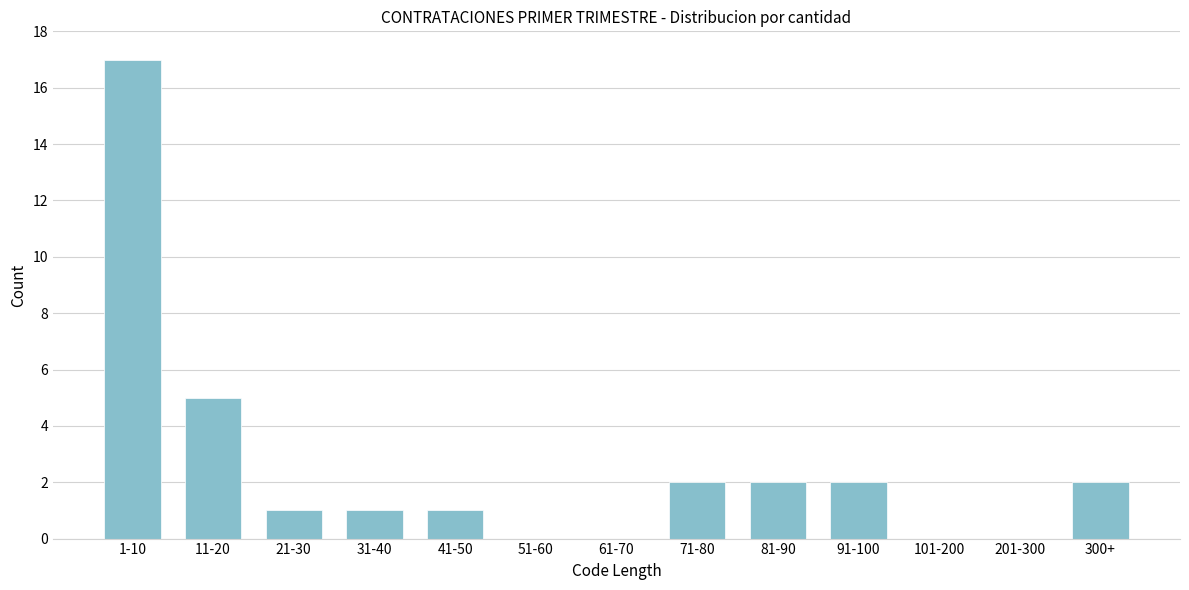

Reading left to right, list all the values displayed in this chart.

1-10=17	11-20=5	21-30=1	31-40=1	41-50=1	51-60=0	61-70=0	71-80=2	81-90=2	91-100=2	101-200=0	201-300=0	300+=2